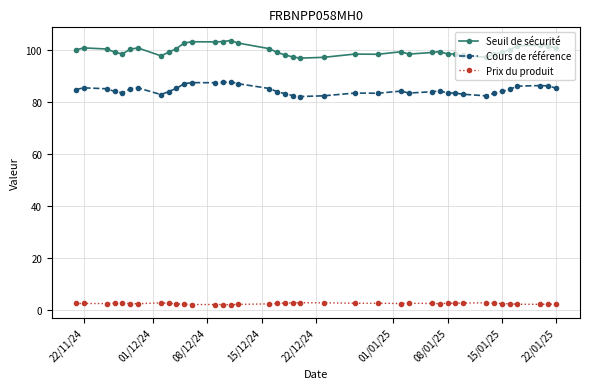

How many lines are shown in the chart?

3